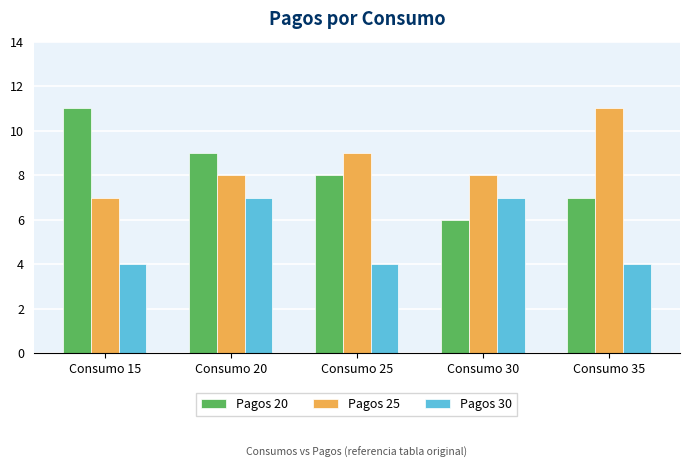

Between Consumo 15 and Consumo 30, which series saw the biggest shift?

Pagos 20